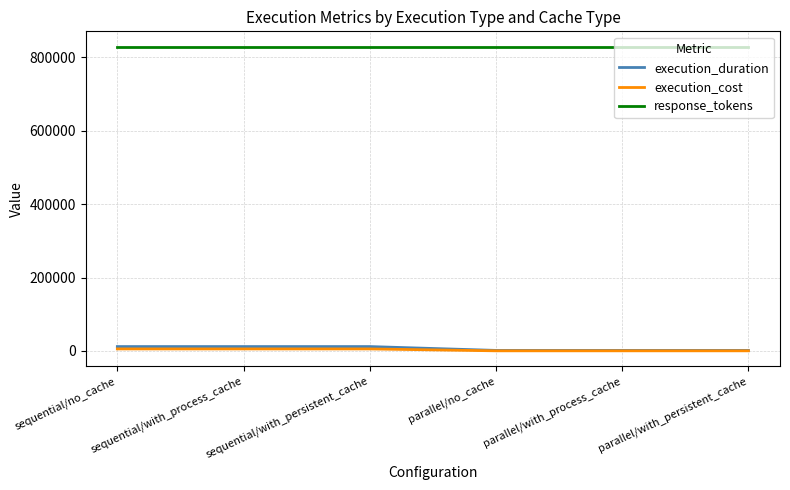

What is the difference between the highest and lowest values at sequential/with_persistent_cache?

823736.0